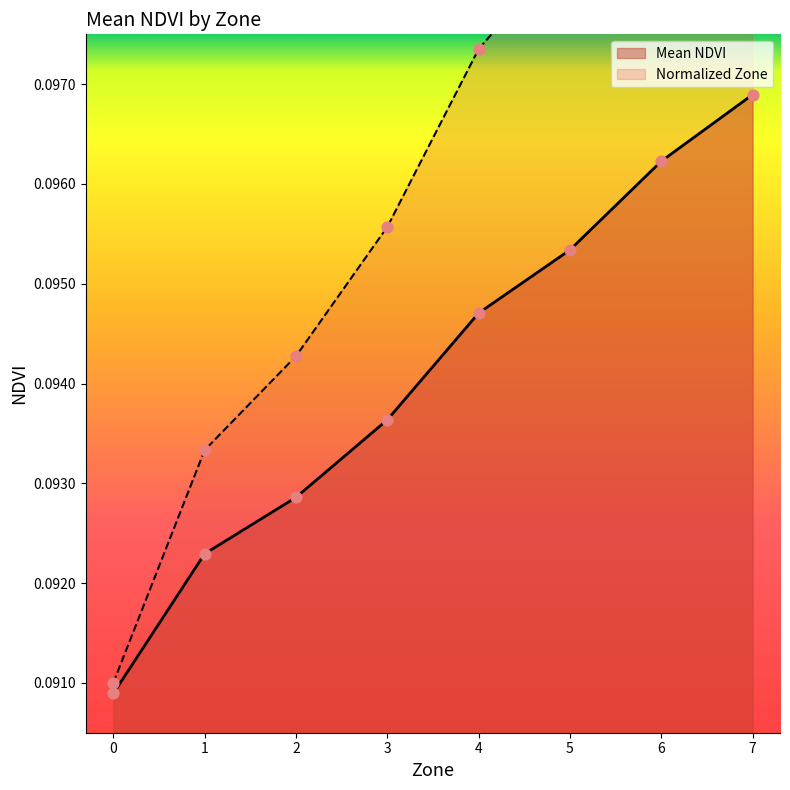

What is the total value across all series at 2?

0.2